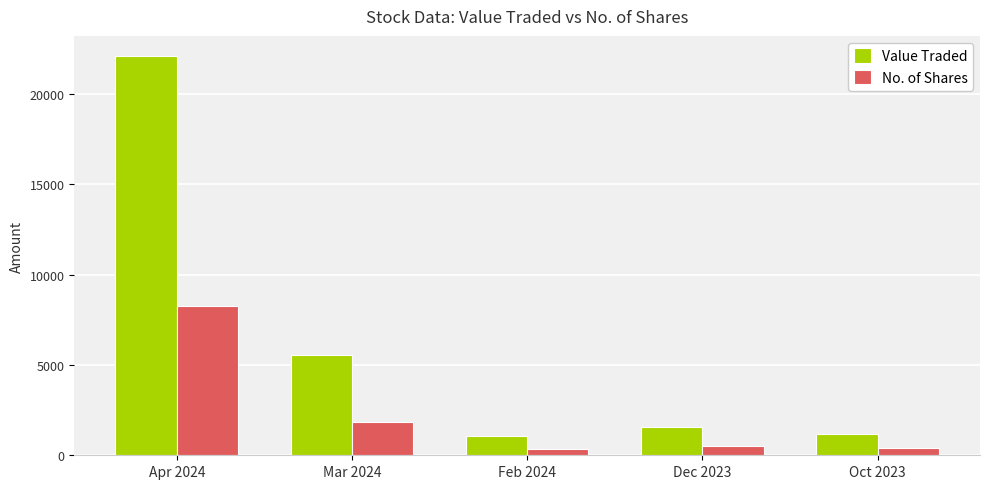

Which series has the largest total across all categories?

Value Traded